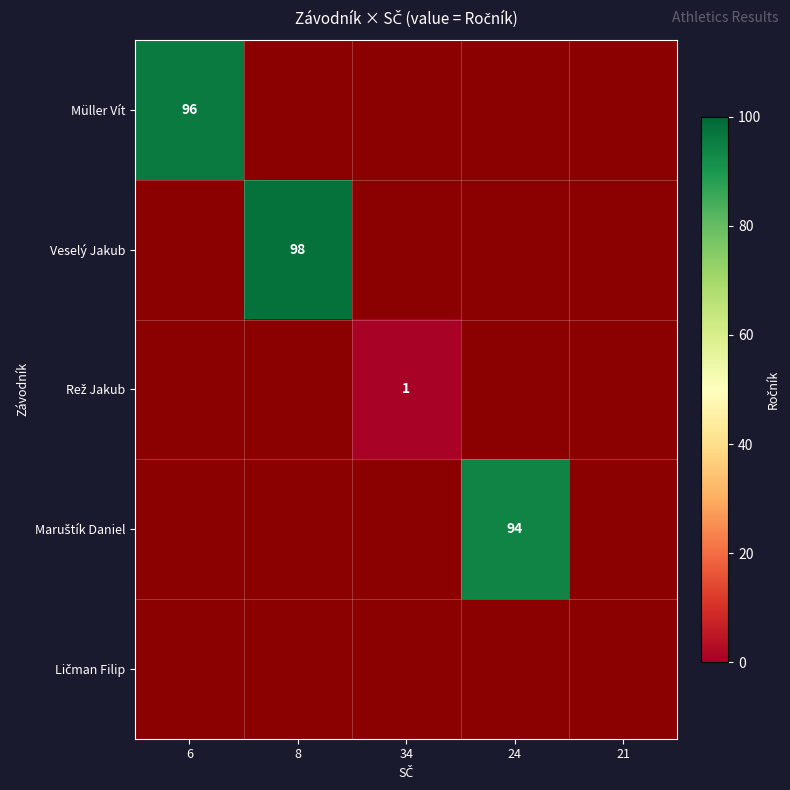

What is the maximum value shown in the chart?

98.0